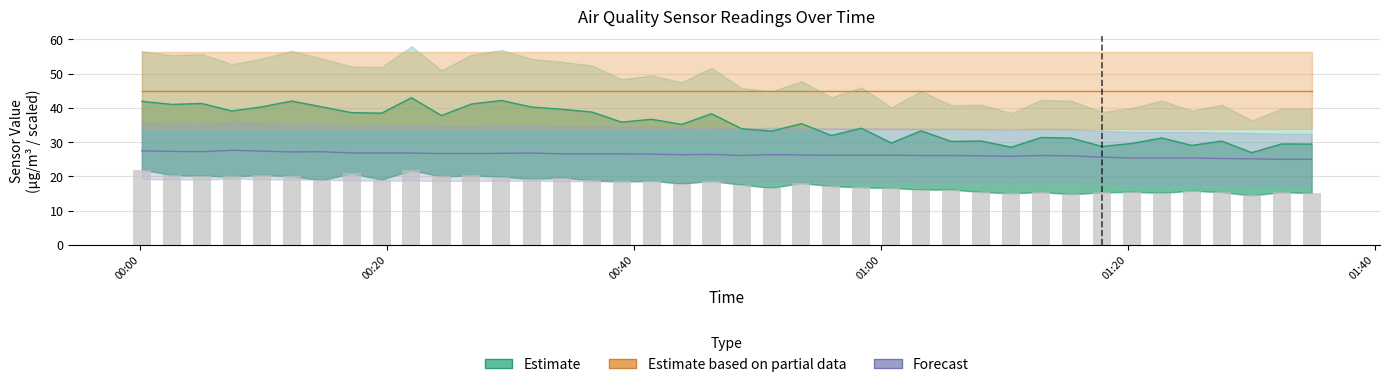

What is the maximum value shown in the chart?

43.0